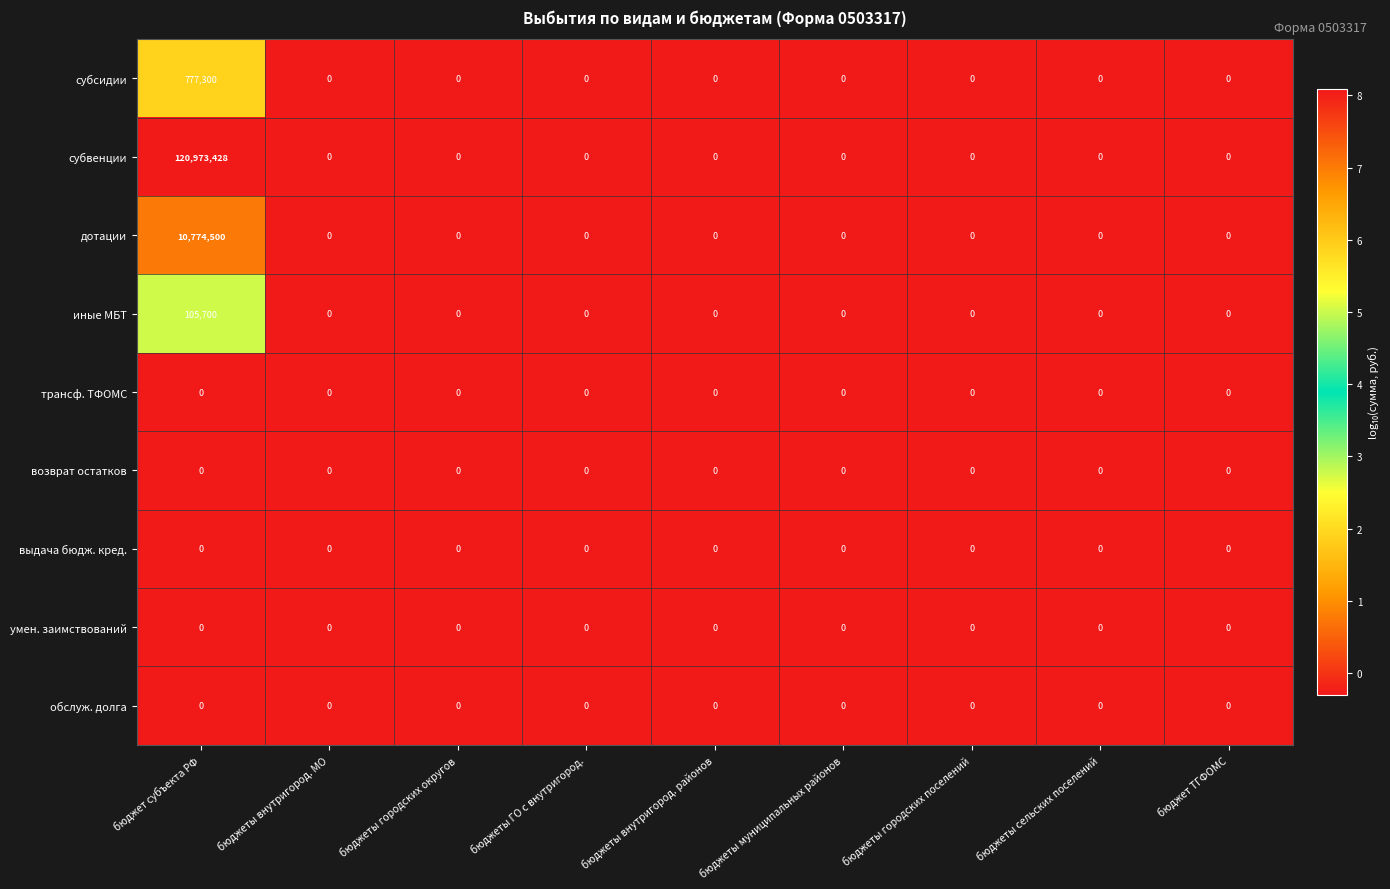

At how many categories does at least one series exceed 4?

1